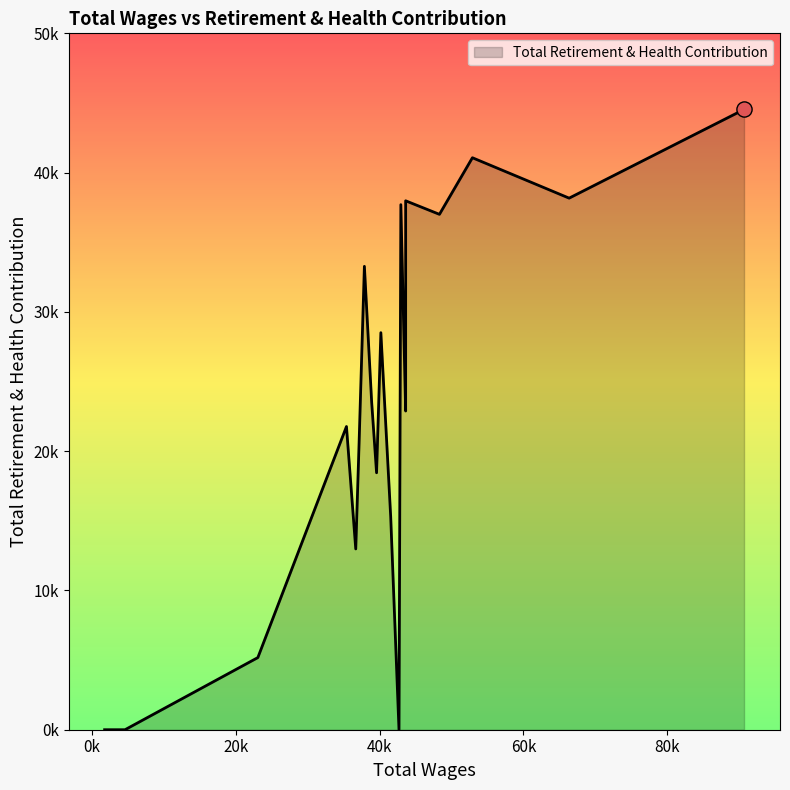

What is the change in value from 66352.0 to 40170.0?

-9659